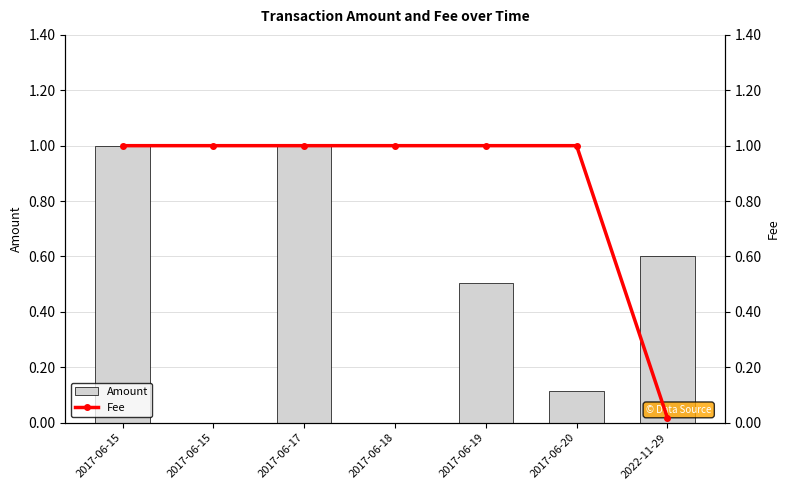

At which category does the chart reach its minimum across all series?

2017-06-15